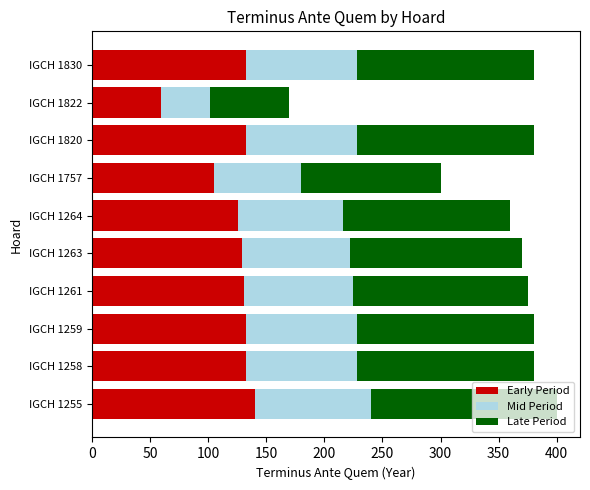

True or false: Early Period has a value of 133.0 at IGCH 1830.

True